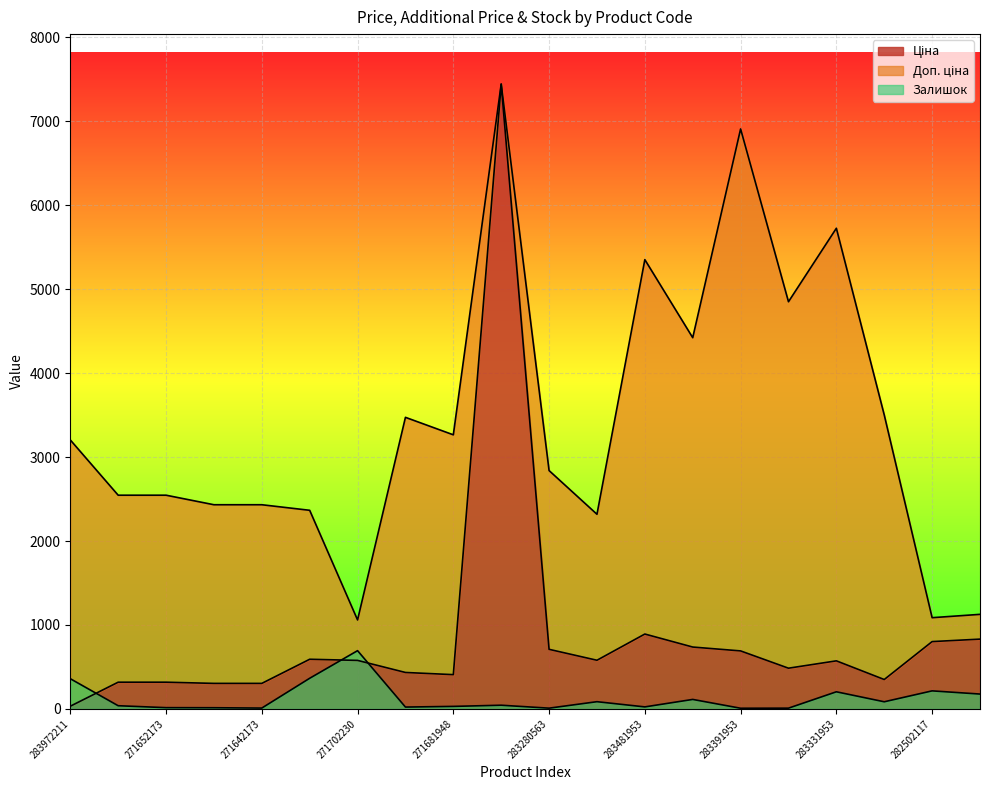

What is the difference between the Залишок values at 283370563 and 271702230?

685.0